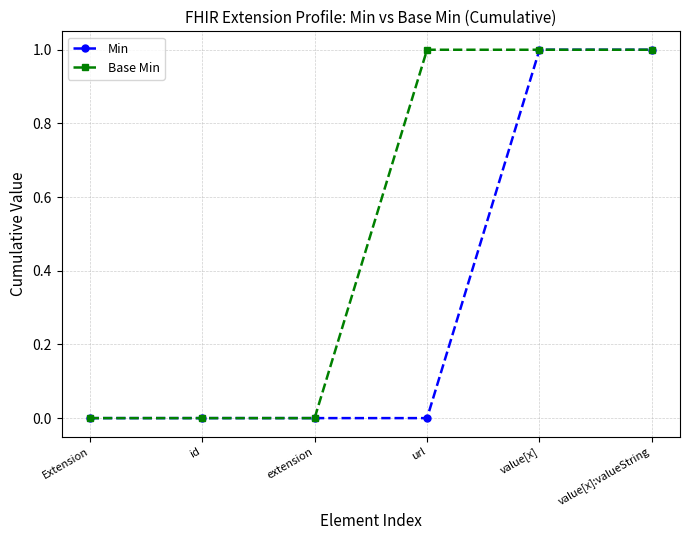

What is the label of the 2nd point from the right?

value[x]